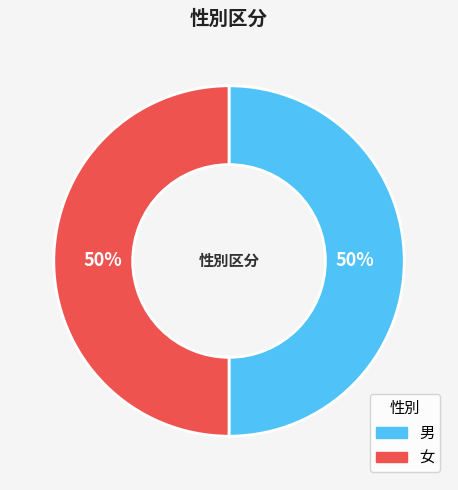

To the nearest percent, what portion does 男 represent?

50%